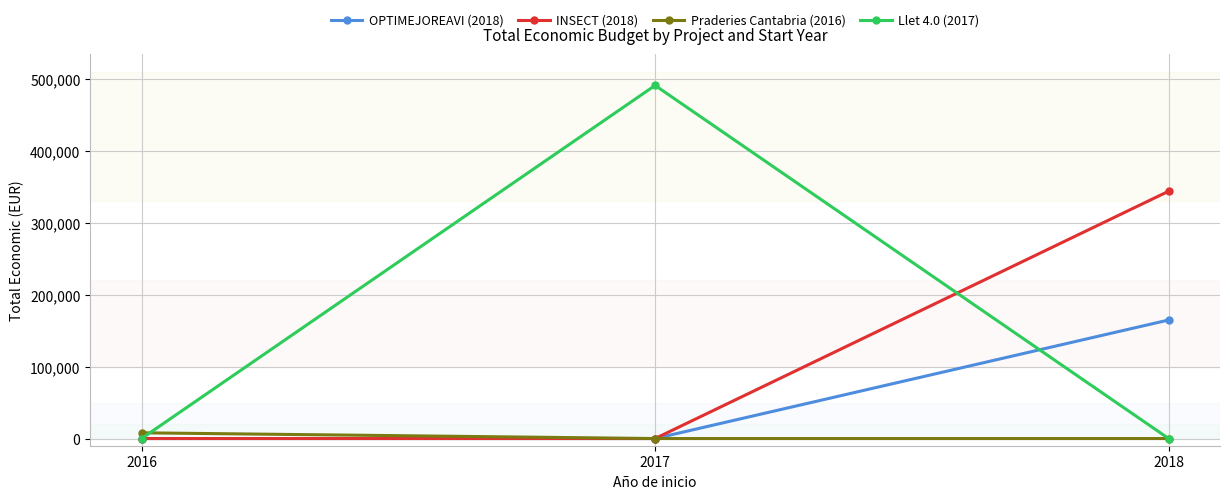

At which category is the sum across all series the highest?

2018